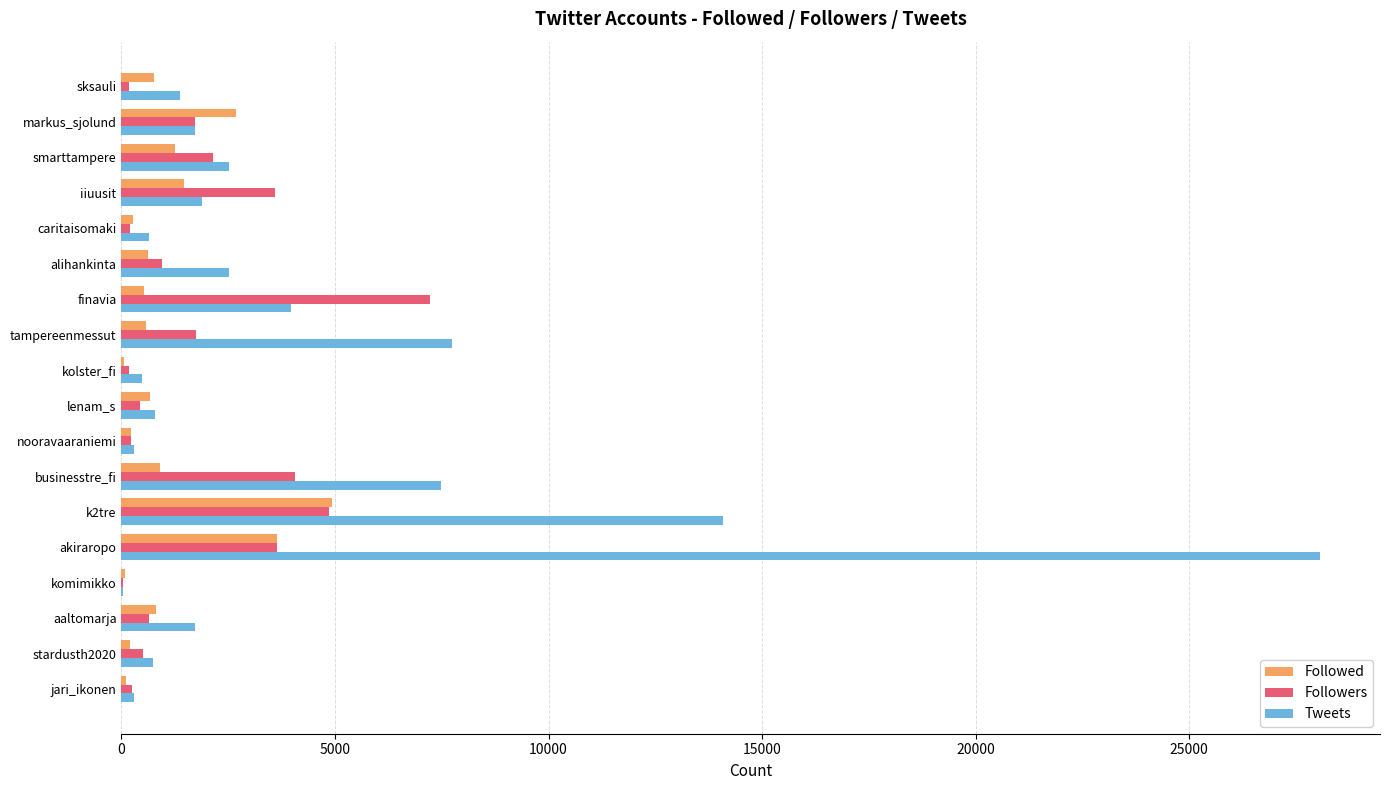

At which label does Tweets reach its peak?

akiraropo